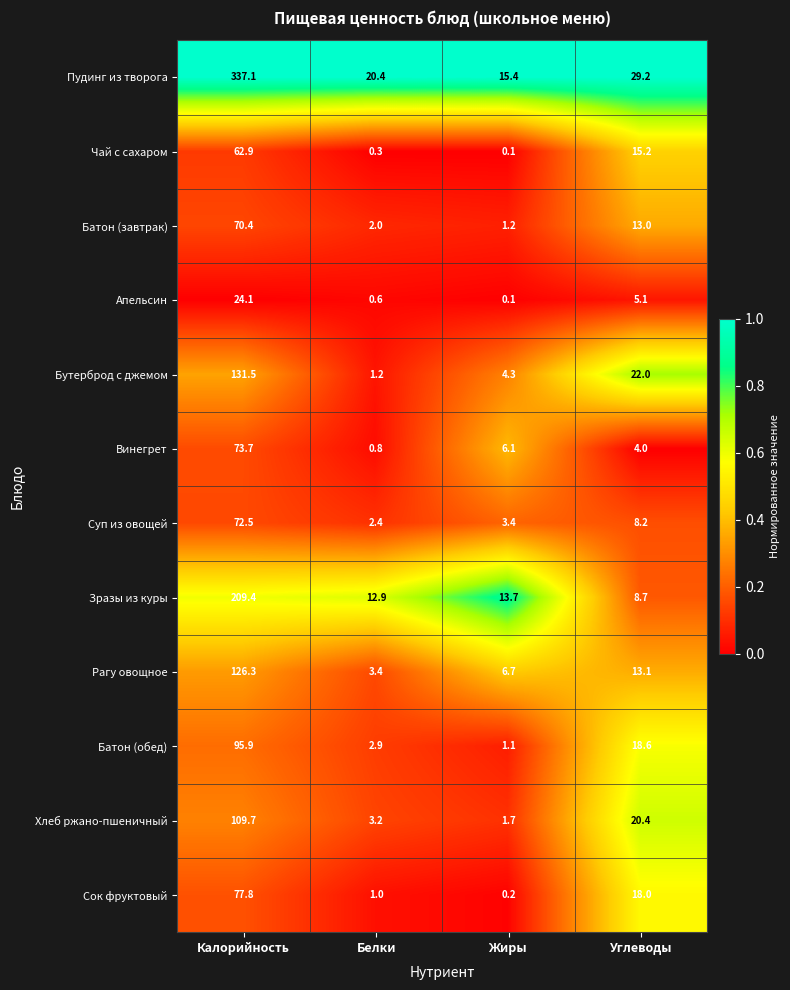

Which series changed the most between Белки and Жиры?

Винегрет